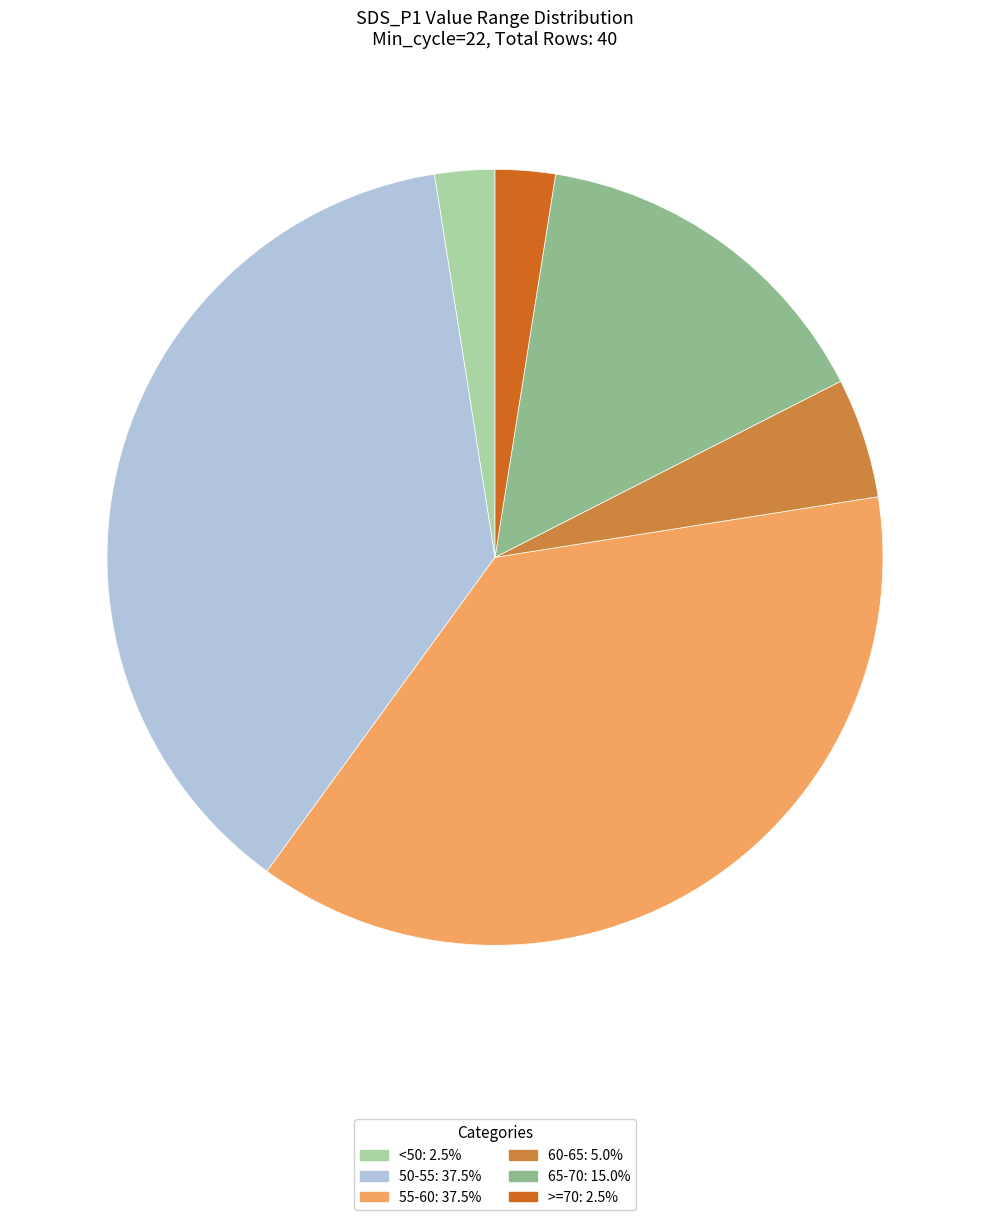

Is the sum of 65-70: 15.0% and >=70: 2.5% greater than half?

No